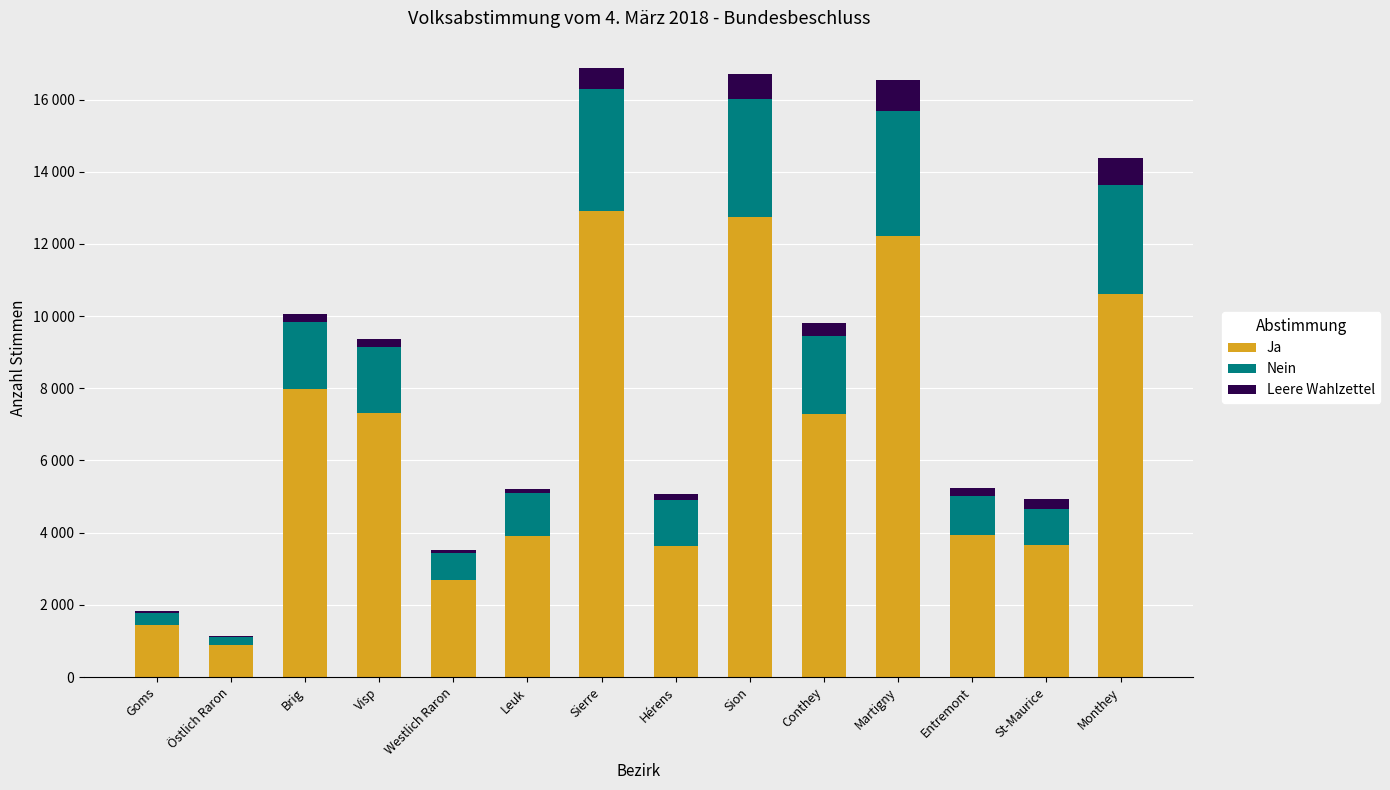

Where is Leere Wahlzettel nearest to the value 443?

Conthey